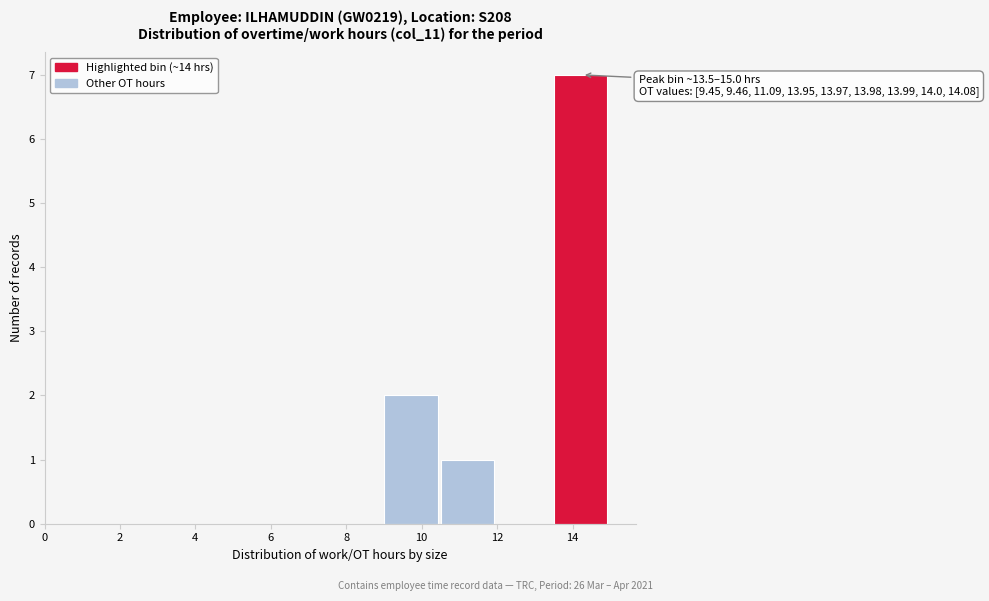

Which range on the x-axis has the tallest bar?

13.5 to 15.0